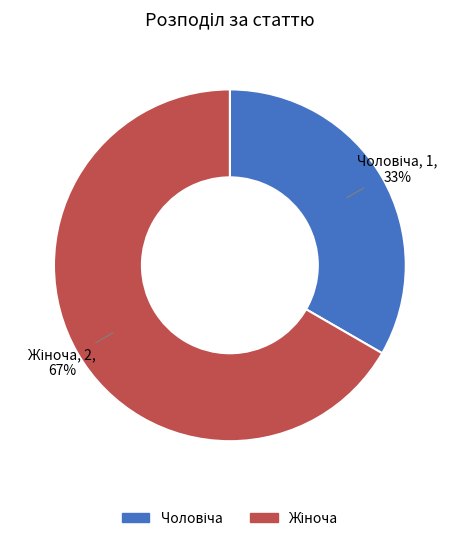

To the nearest percent, what is the average slice percentage?

50%